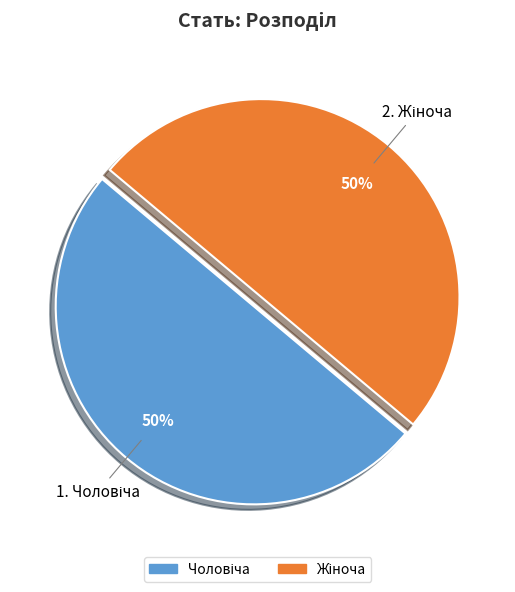

How many segments does this pie chart have?

2